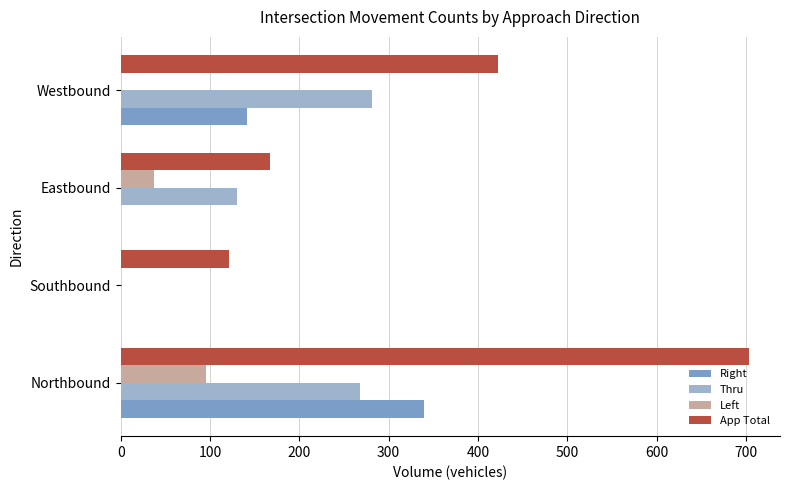

What is the total value across all series at Southbound?

121